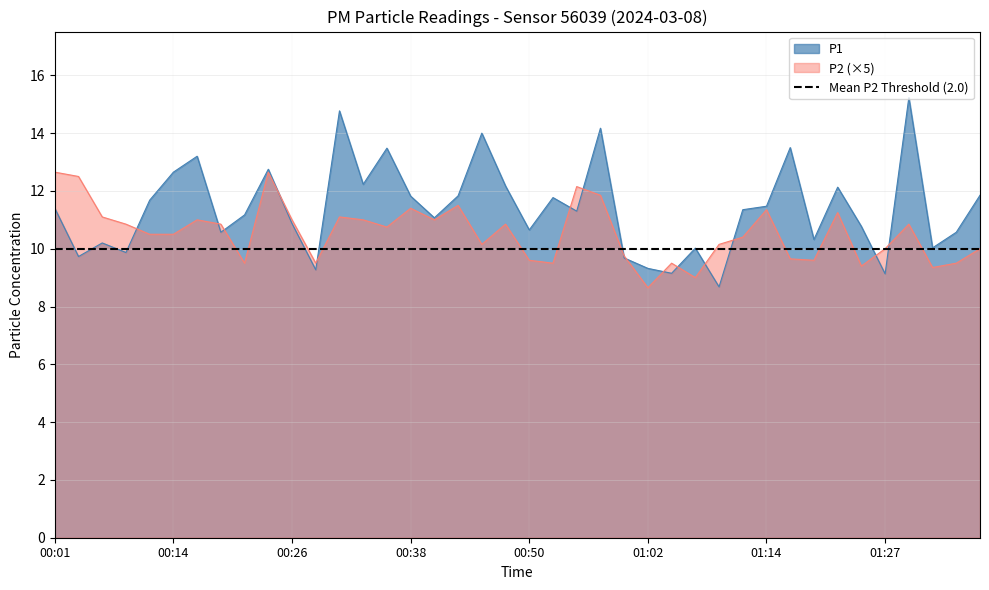

What is the difference between the P2 values at 00:18 and 00:16?

0.2